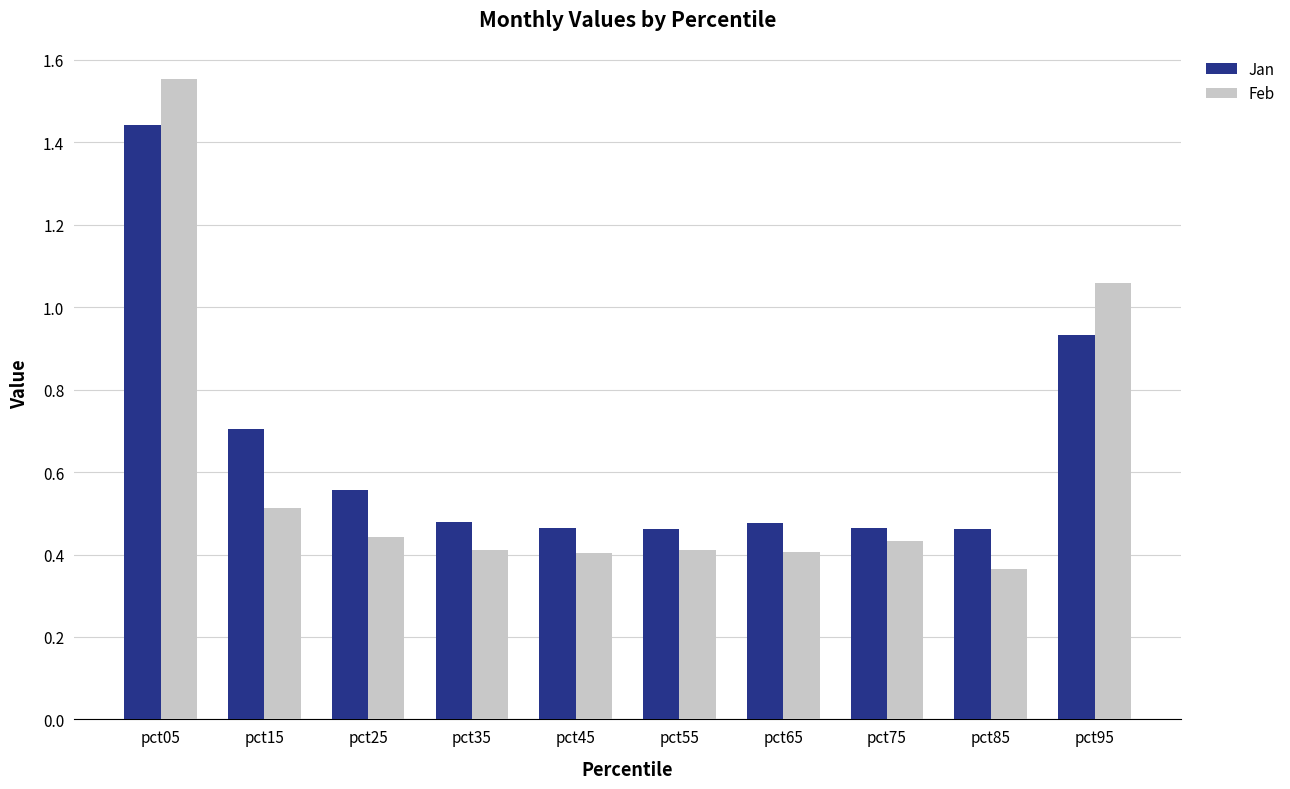

True or false: Feb has a value of 0.4 at pct85.

True